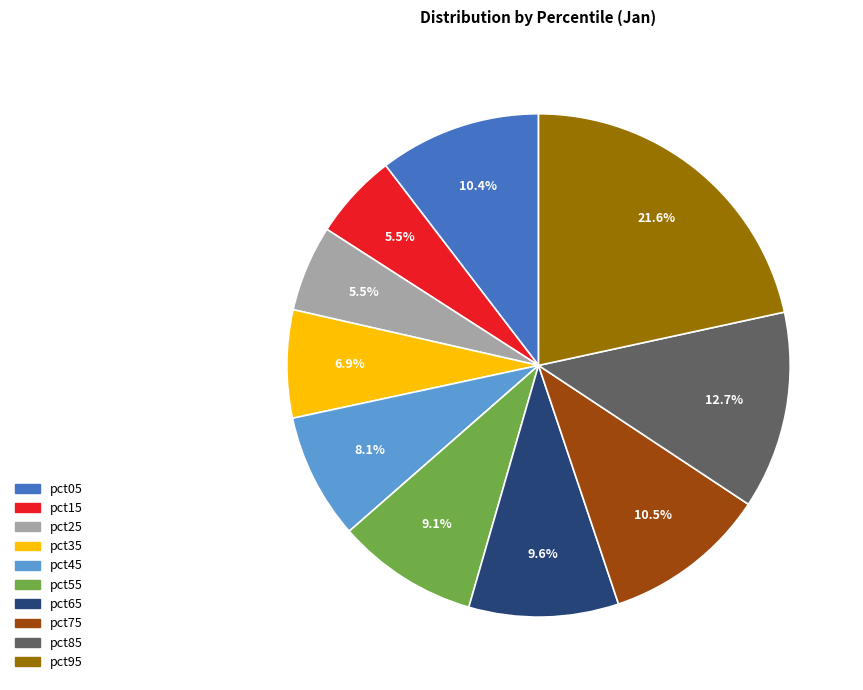

To the nearest percent, what is the difference between the largest and smallest slice percentages?

16%